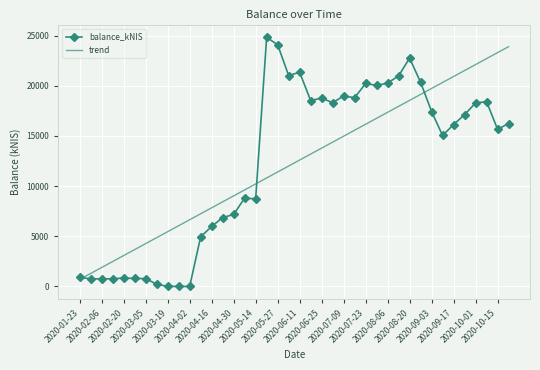

Which series has the widest spread of values?

balance_kNIS